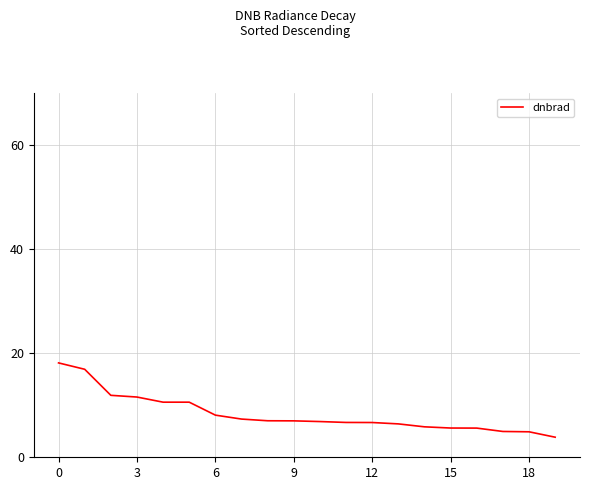

What is the difference between the maximum and minimum values?

14.3